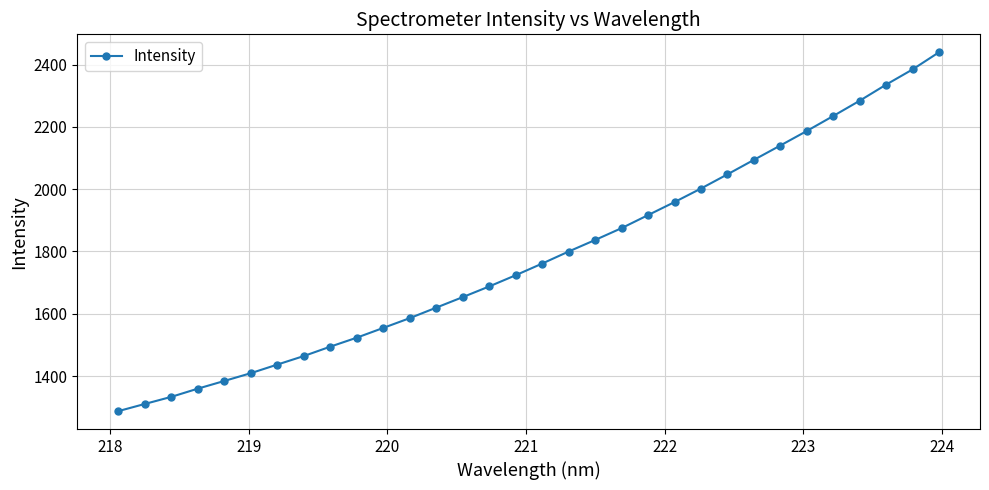

What is the minimum value shown in the chart?

1287.7